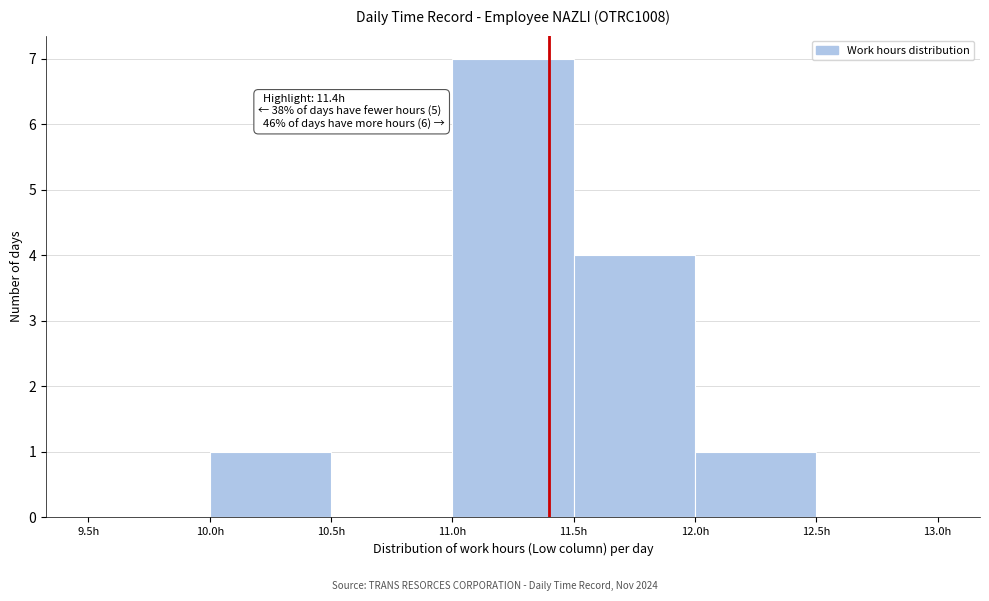

Over which range of the x-axis is the bar tallest?

11.0 to 11.5